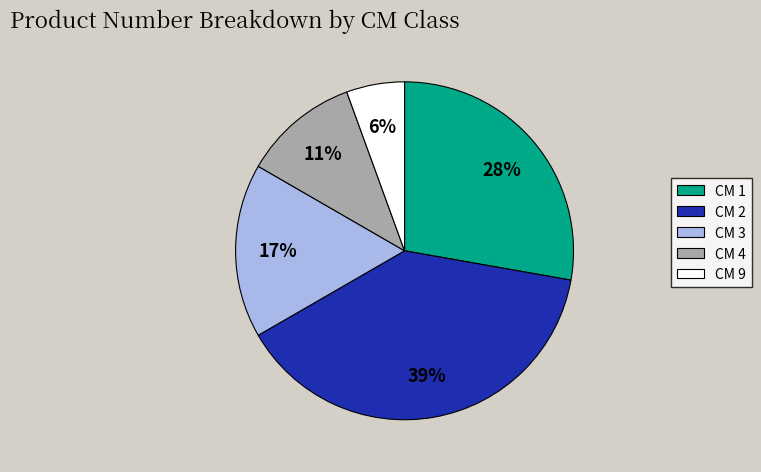

To the nearest percent, what is the combined percentage of CM 4 and CM 9?

17%